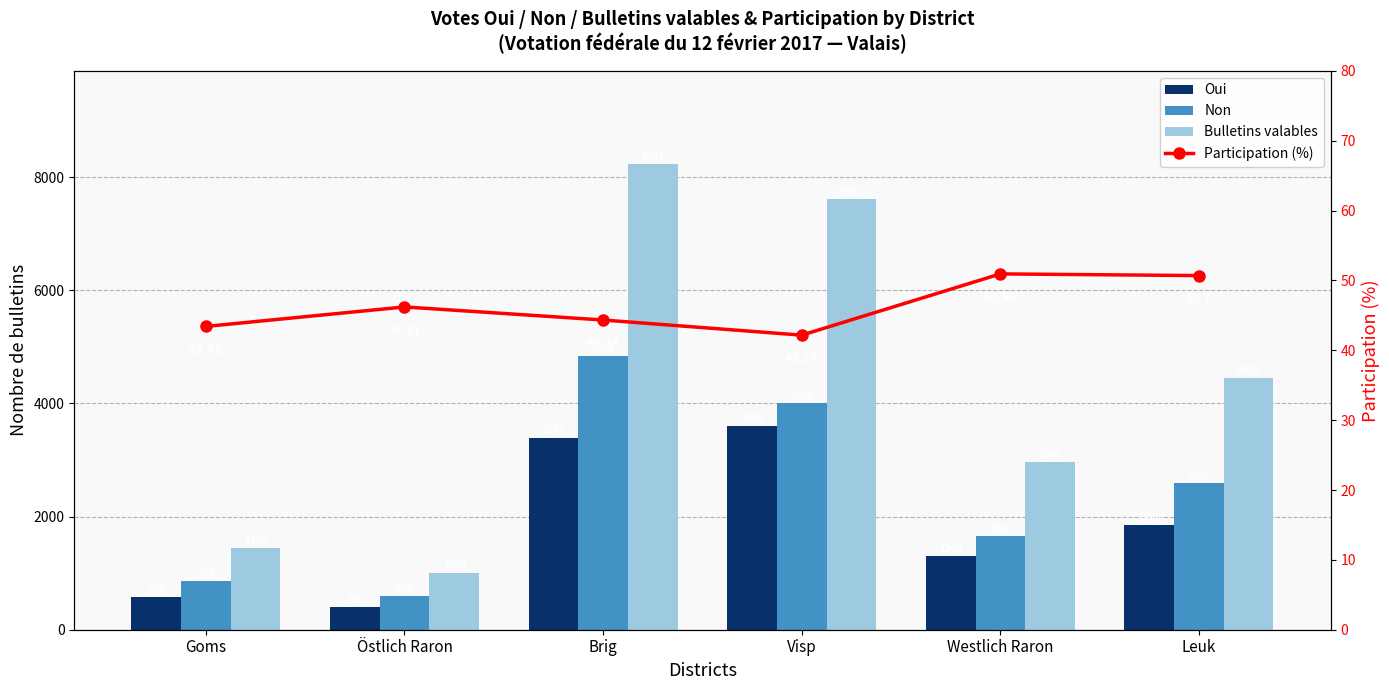

What are all the series names shown in the legend?

Oui, Non, Bulletins valables, Participation (%)